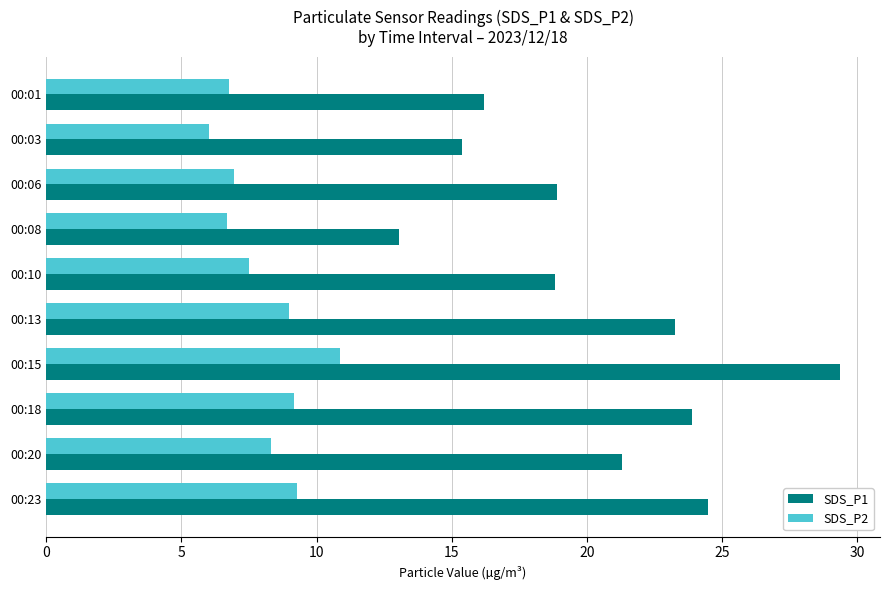

What is the spread (max minus min) of values at 00:13?

14.3